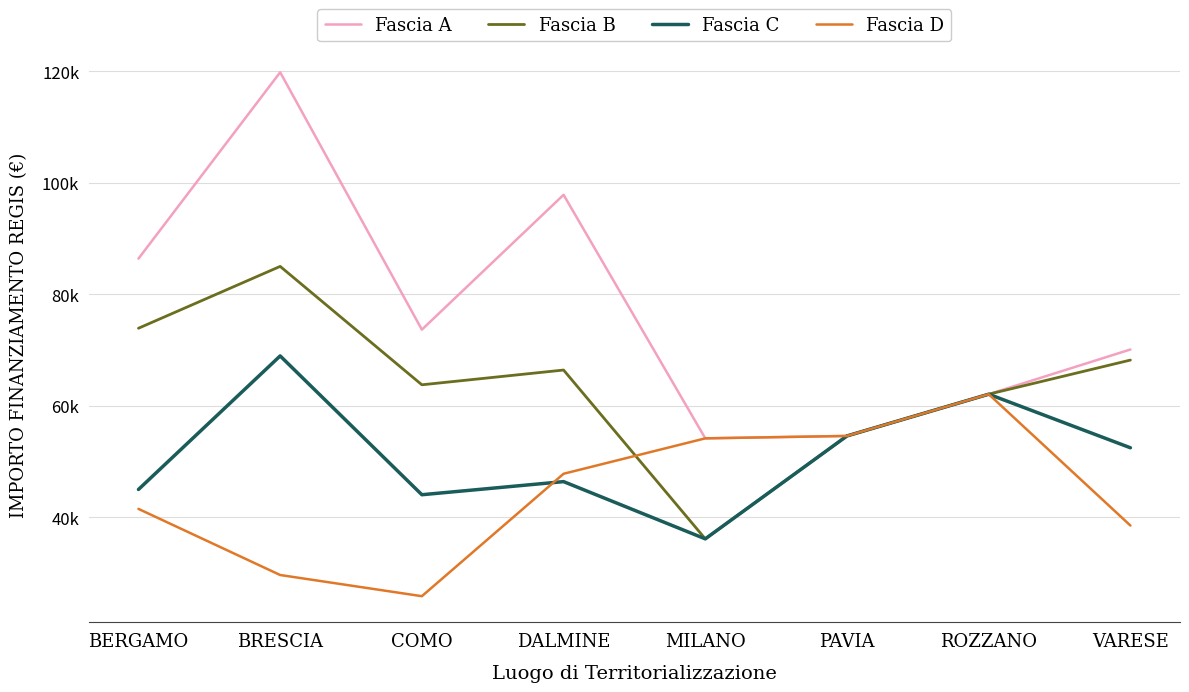

Is this an area chart (filled region under the line)?

No